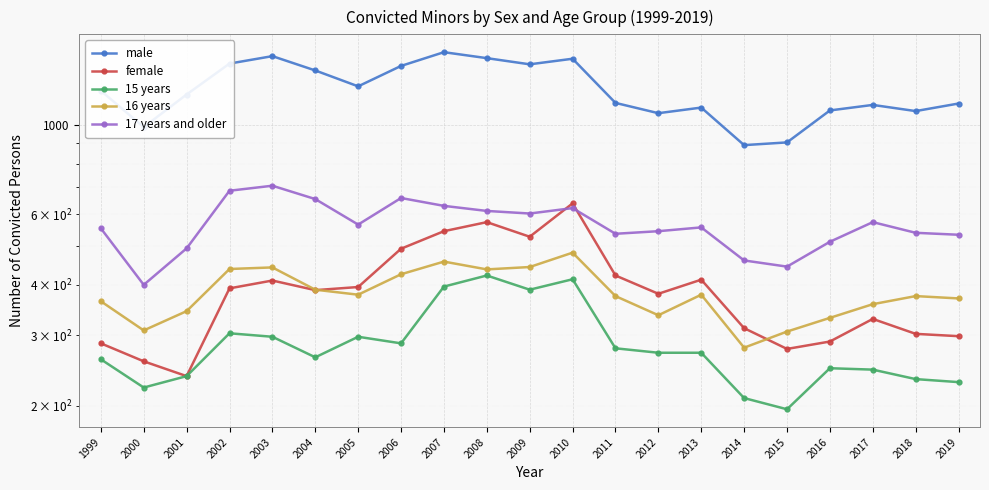

True or false: male and 17 years and older intersect in this chart.

False